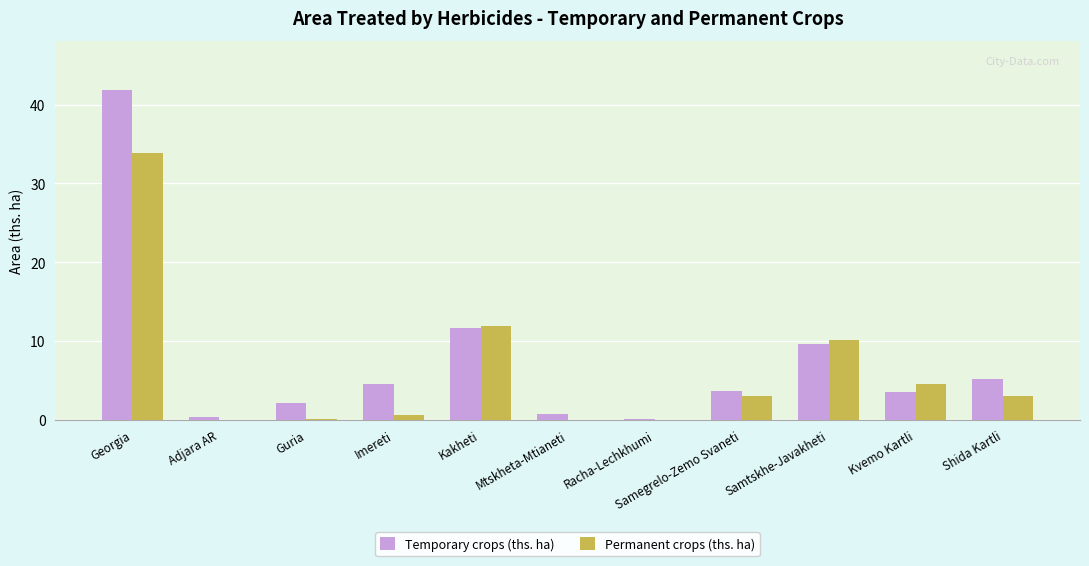

Is it true that Permanent crops (ths. ha) equals 33.8 at Georgia?

True